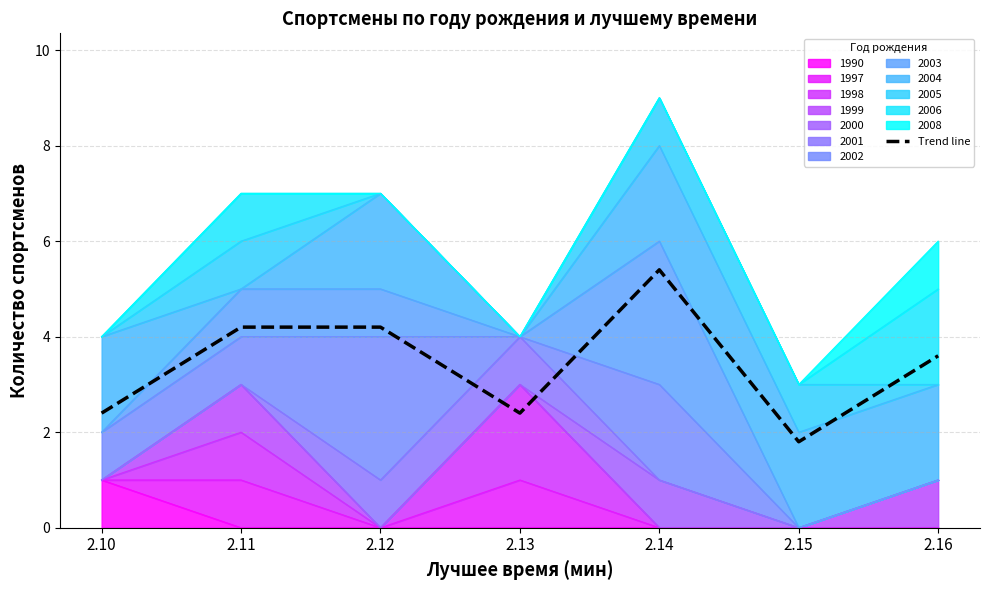

Which category has the lowest value across all series?

2.15